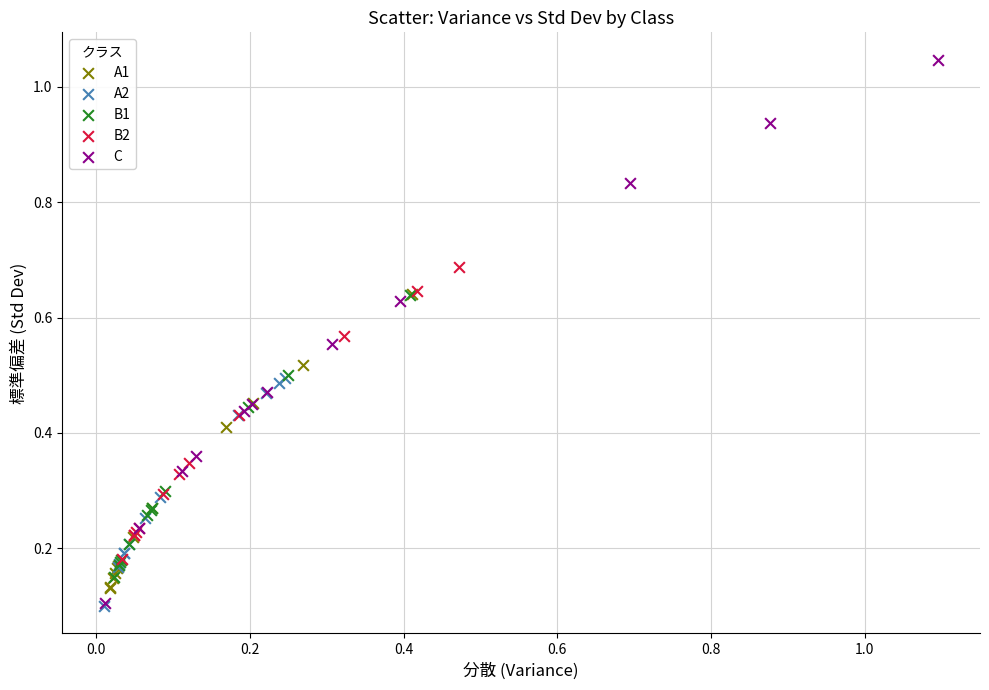

Which series has the widest spread of Y values?

C